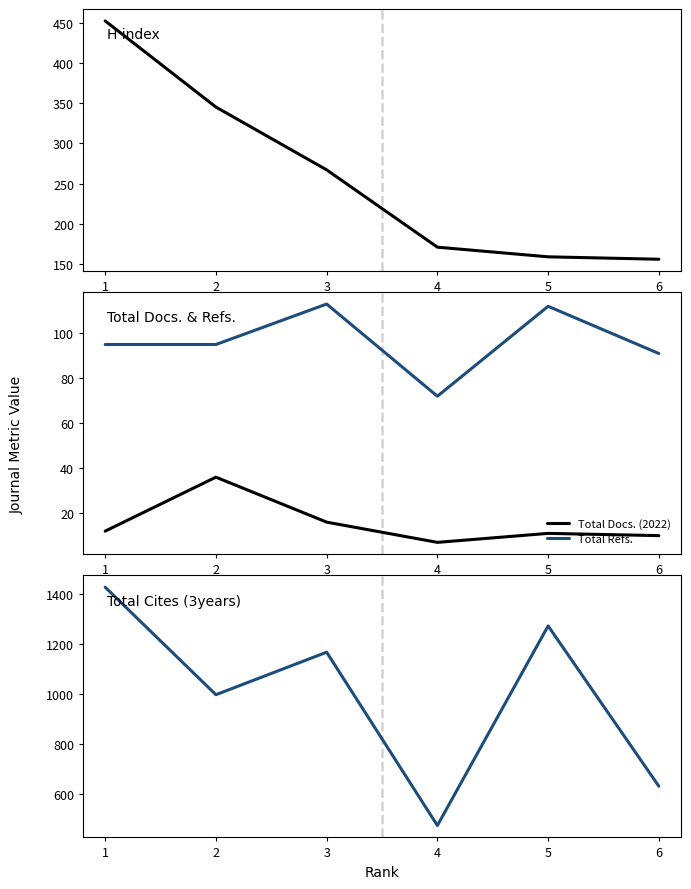

True or false: Total Cites (3years) has a value of 1824 at 3.

False